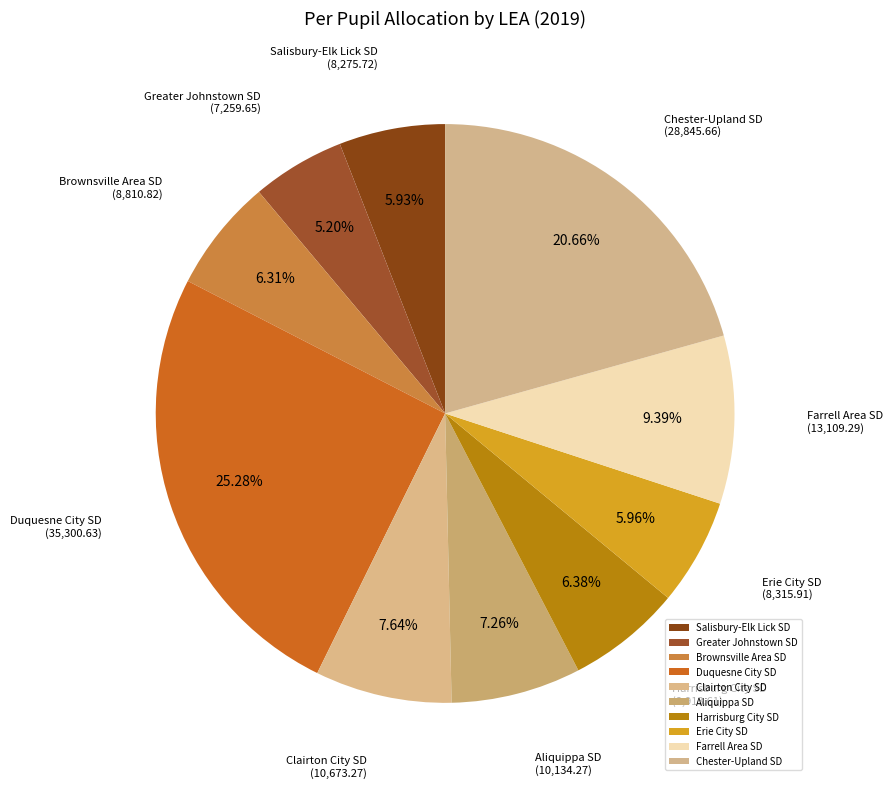

Is there any slice that represents more than half of the pie?

No